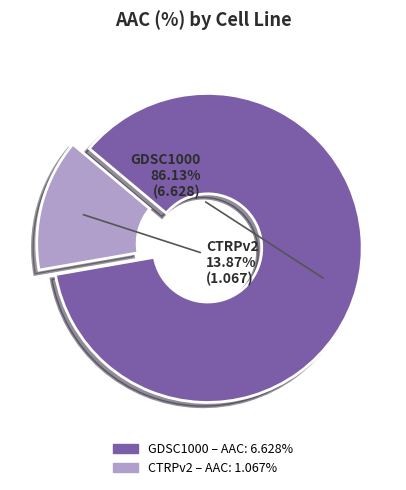

What percentage do GDSC1000 and CTRPv2 together represent?

100.0%